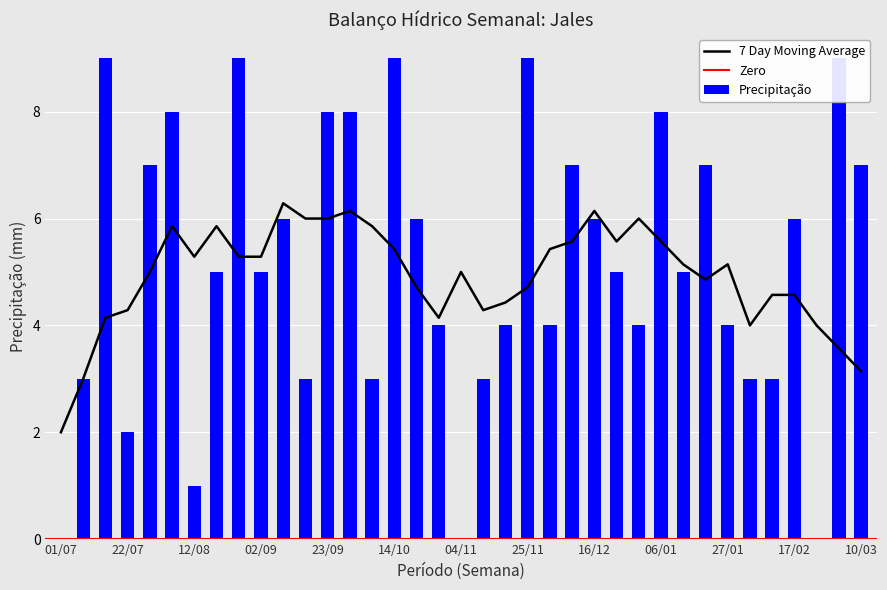

What is the label of the 27th bar from the left?

30/12